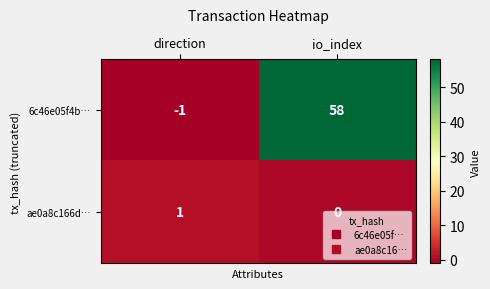

What is the maximum value shown in the chart?

58